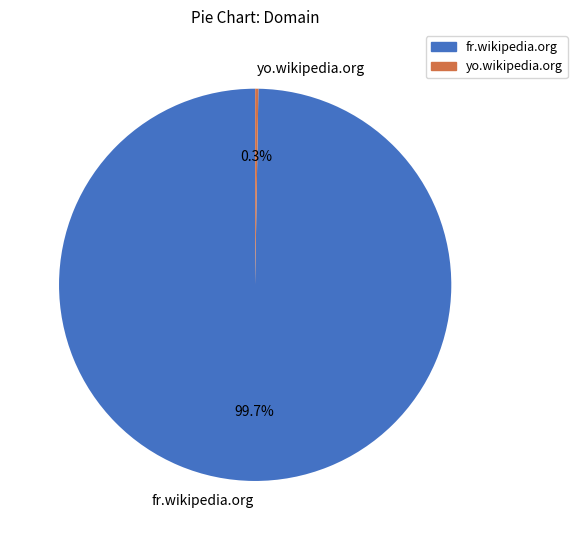

To the nearest percent, what portion does fr.wikipedia.org represent?

100%